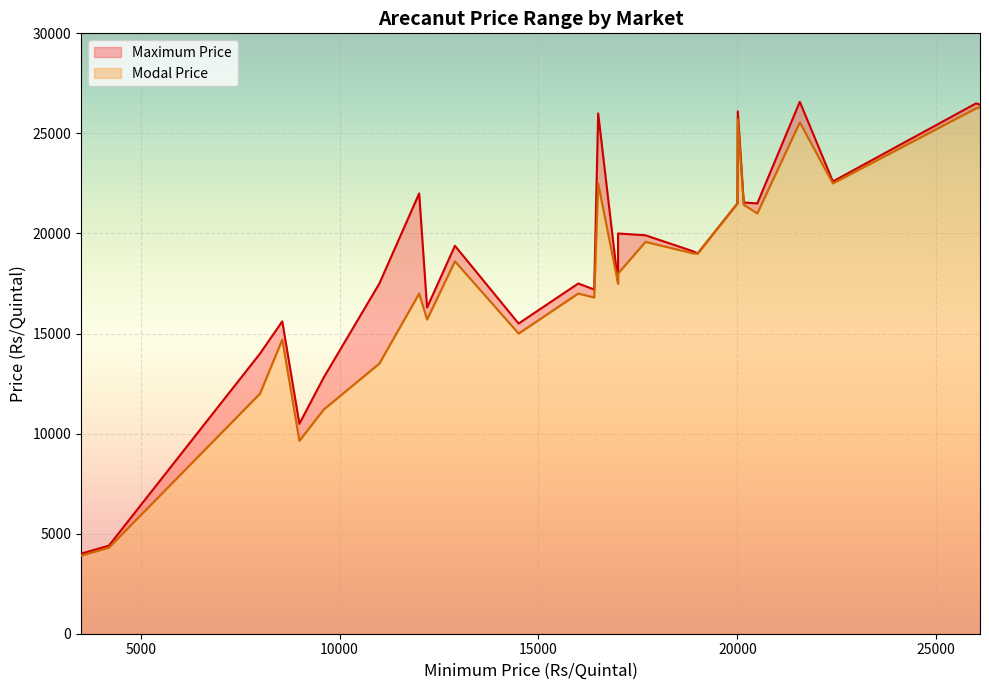

What are all the series names shown in the legend?

Modal Price, Maximum Price